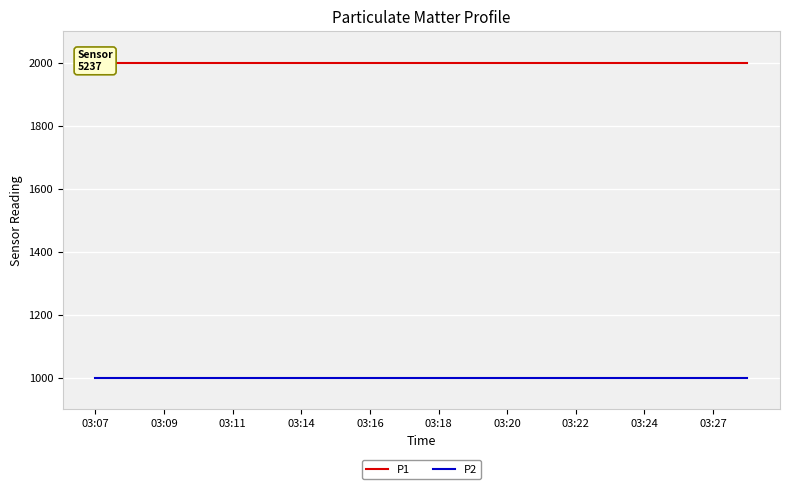

Rank the series by their maximum value, from highest to lowest.

P1, P2